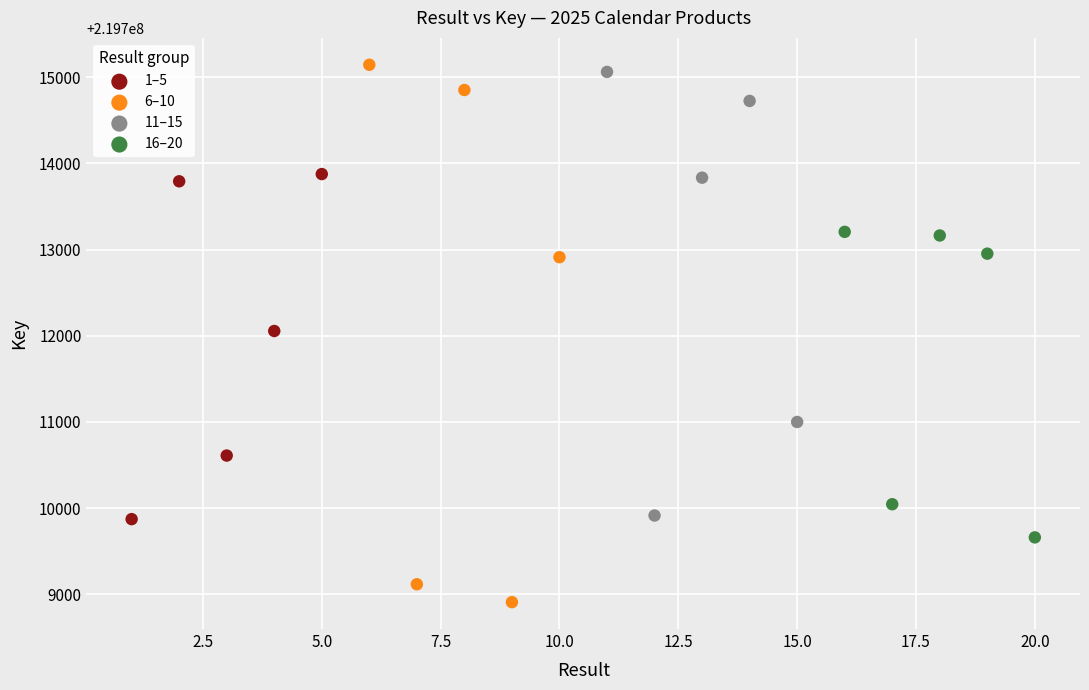

What are all the series names shown in the legend?

1–5, 6–10, 11–15, 16–20